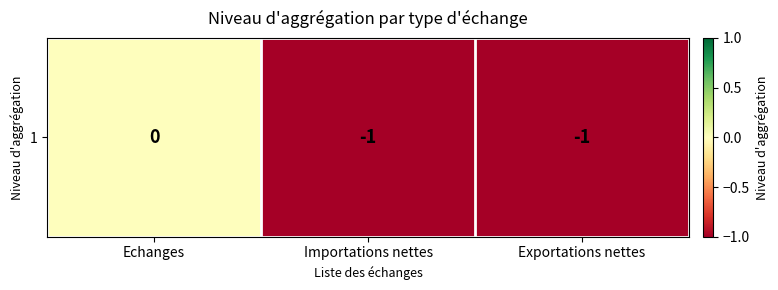

Reading left to right, list all the values displayed in this chart.

Echanges=0	Importations nettes=-1	Exportations nettes=-1